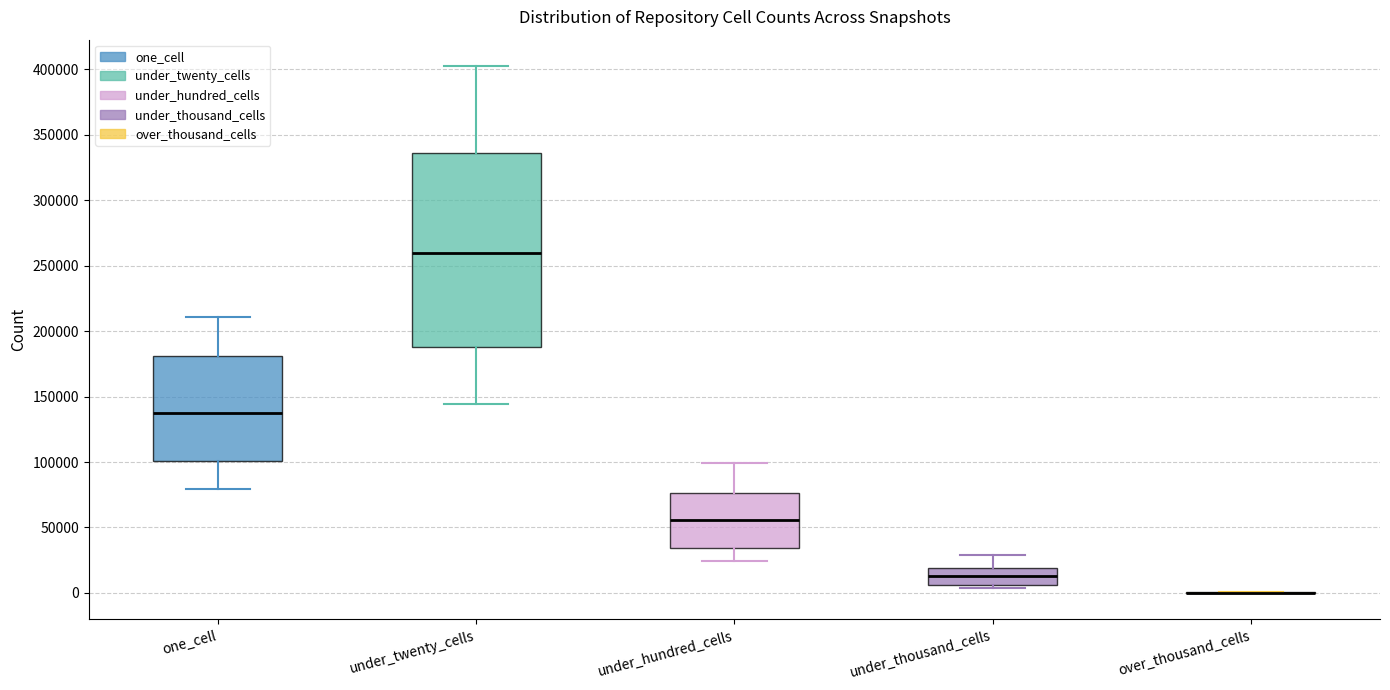

Reading left to right, read every box against the y-axis: the position of its median line, the range the box covers, and the ends of its whiskers. The values are not printed on the chart, so give them approximately, as read against the axis.

one_cell: median 140000, box 100000 to 180000, whiskers 80000 to 210000
under_twenty_cells: median 260000, box 190000 to 335000, whiskers 145000 to 405000
under_hundred_cells: median 55000, box 35000 to 75000, whiskers 25000 to 100000
under_thousand_cells: median 15000, box 5000 to 20000, whiskers 5000 (just below the box's lower edge) to 30000
over_thousand_cells: box collapsed to a line at 0, whiskers 0 to 0